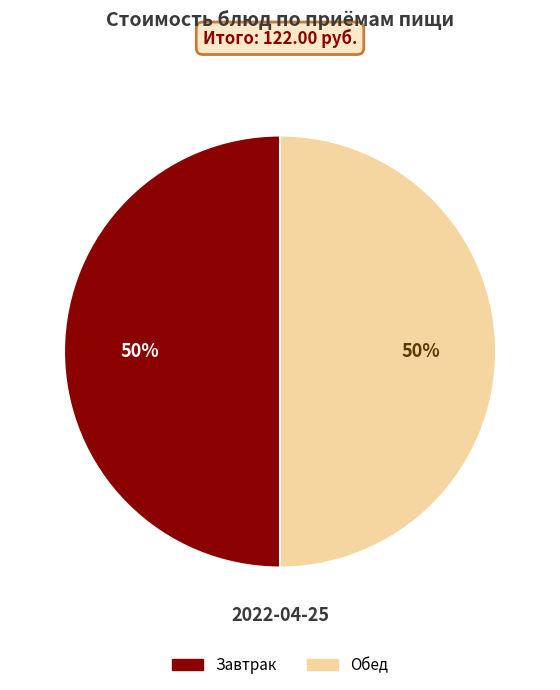

To the nearest percent, what is the average slice percentage?

50%